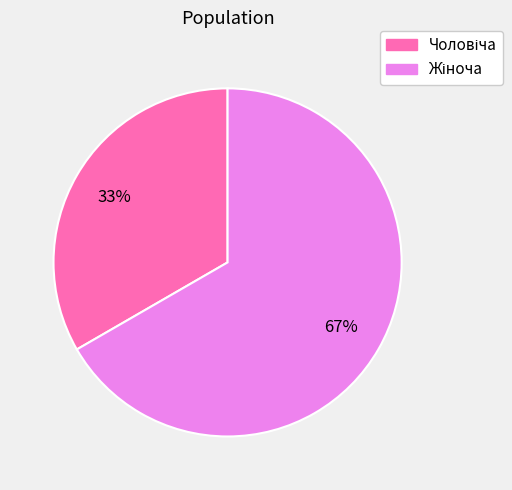

Does any single category account for the majority?

Yes